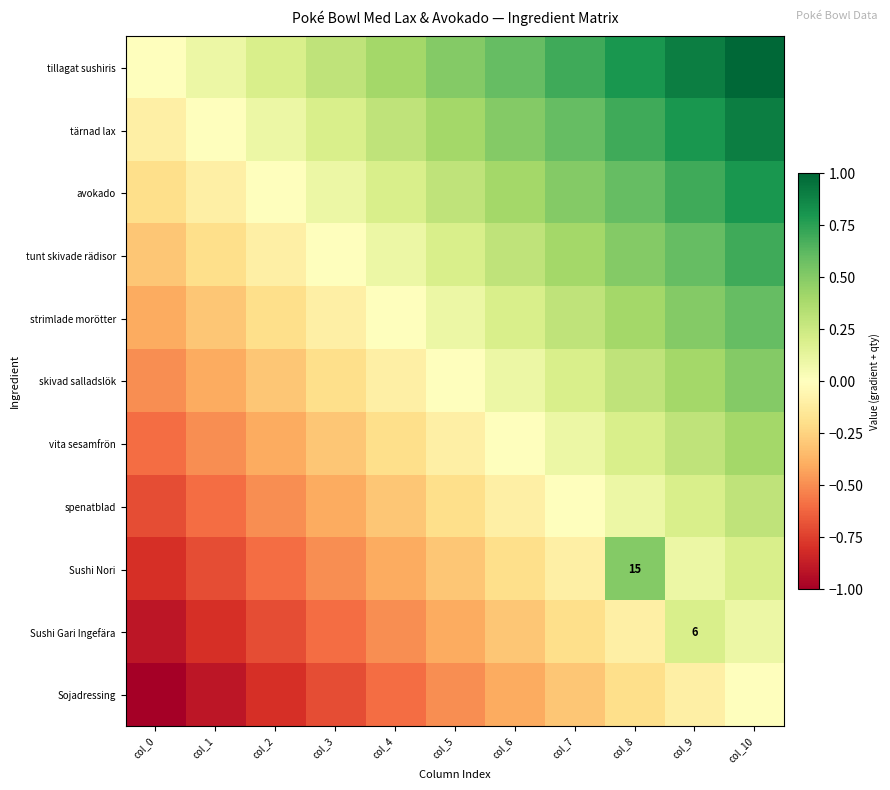

List the series in order of their peak value, highest first.

tillagat sushiris, tärnad lax, avokado, tunt skivade rädisor, strimlade morötter, skivad salladslök, Sushi Nori, vita sesamfrön, spenatblad, Sushi Gari Ingefära, Sojadressing